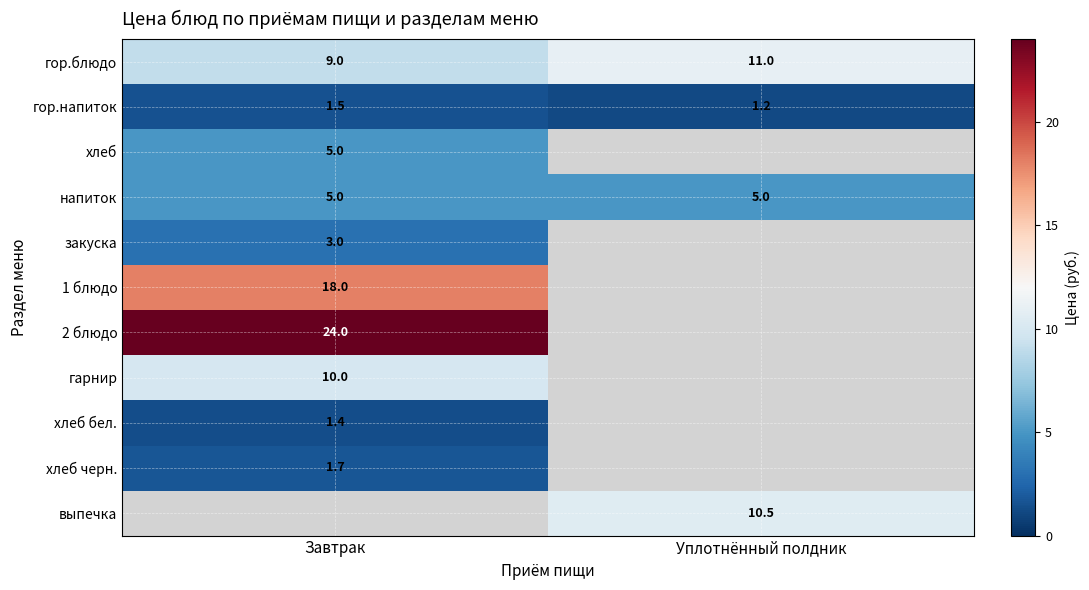

What is the average value of the гор.напиток series?

1.4